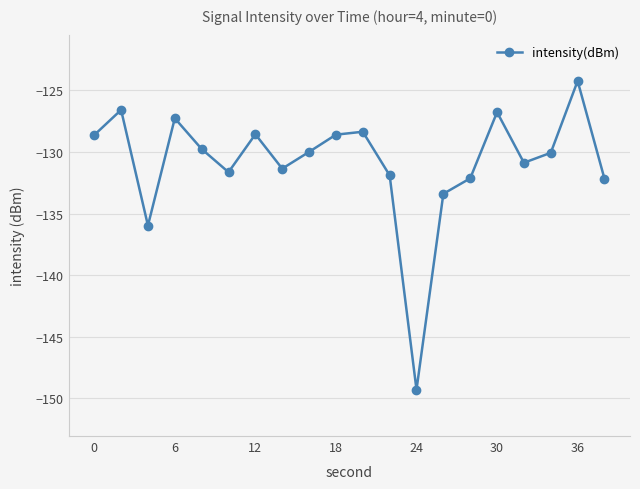

How many points are lower than both their immediate neighbors (excluding endpoints)?

5